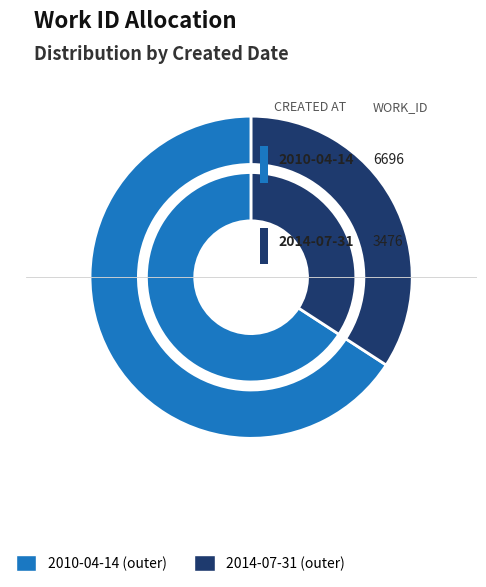

To the nearest percent, what is the difference between the largest and smallest slice percentages?

32%